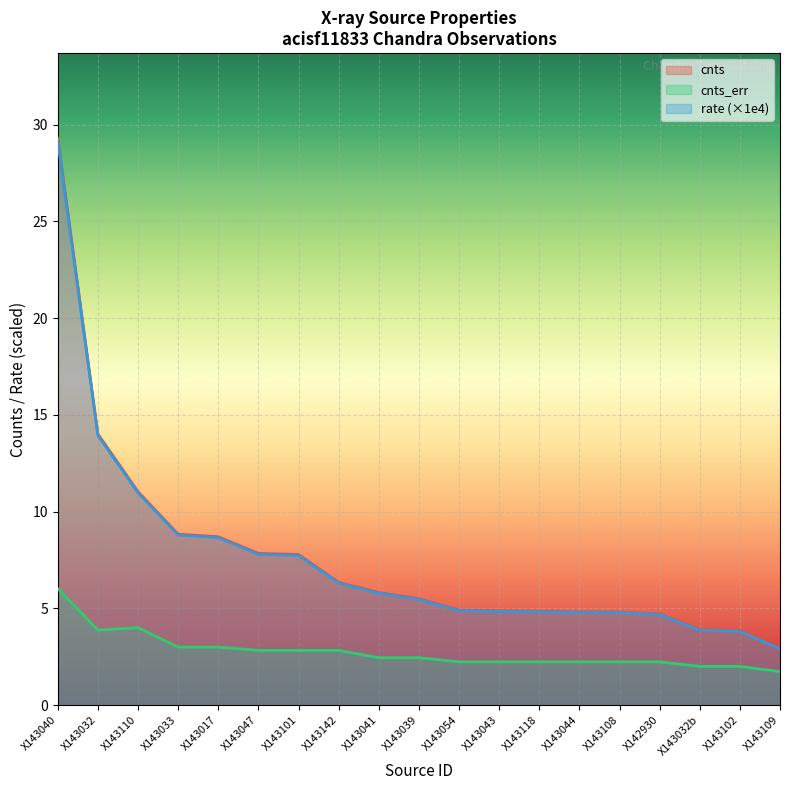

At which category is the sum across all series the highest?

X143040